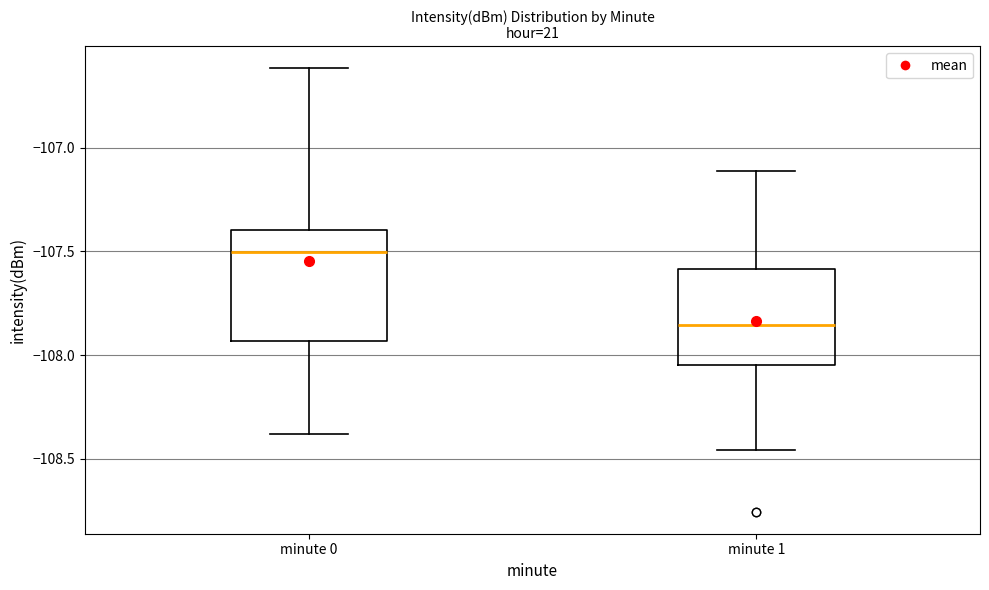

Which box has the highest median line?

minute 0